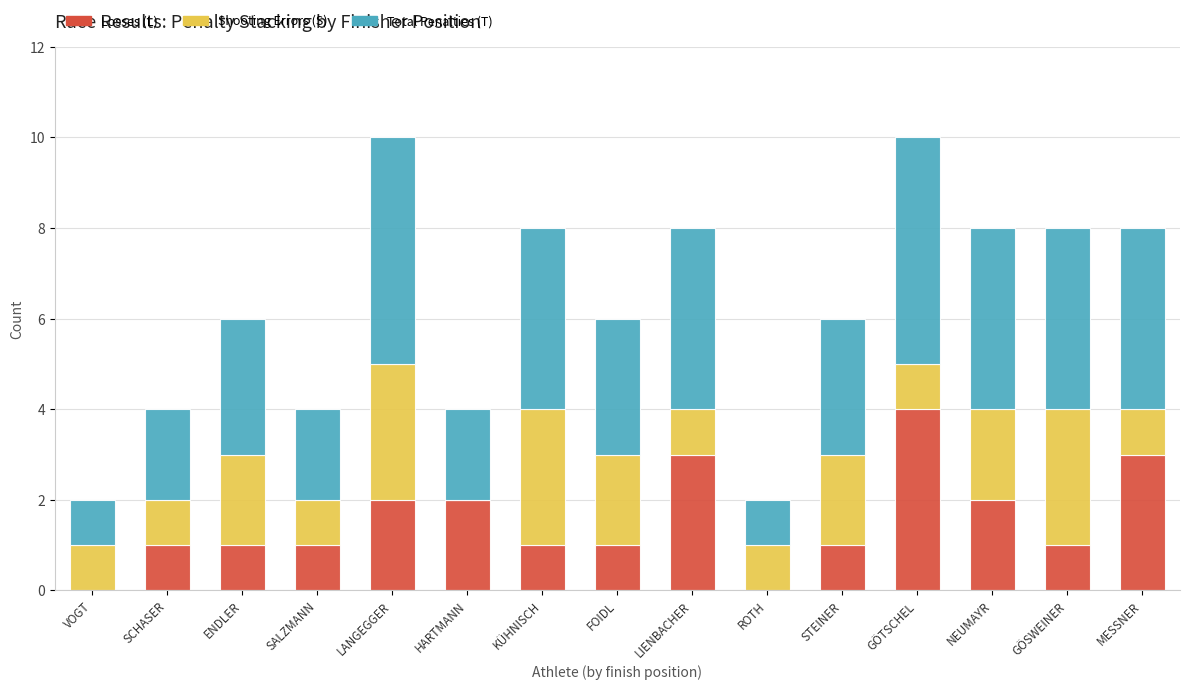

What is the highest value of the Losses (L) series?

4